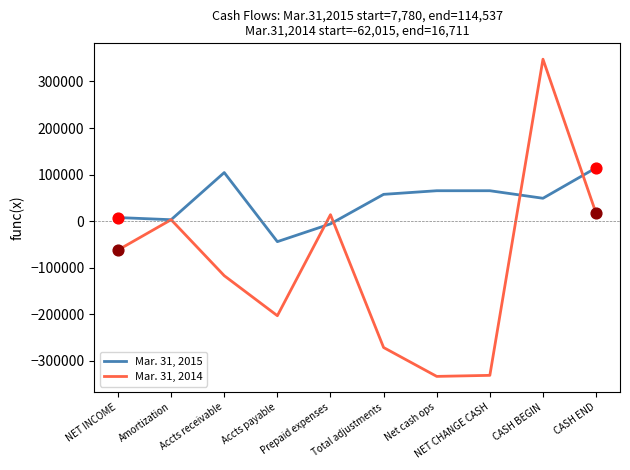

Which series has the largest range (max minus min)?

Mar. 31, 2014